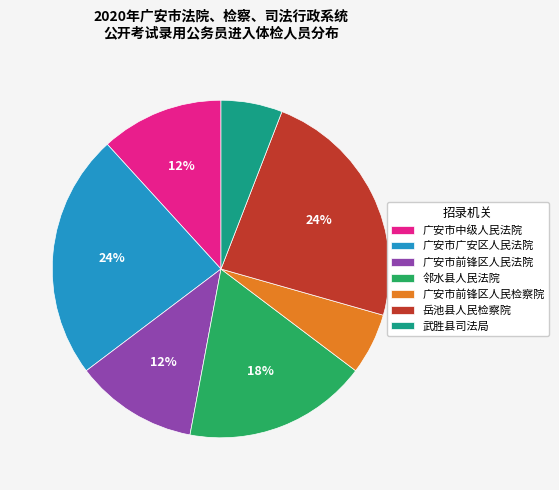

Which has a higher value, 武胜县司法局 or 广安市中级人民法院?

广安市中级人民法院